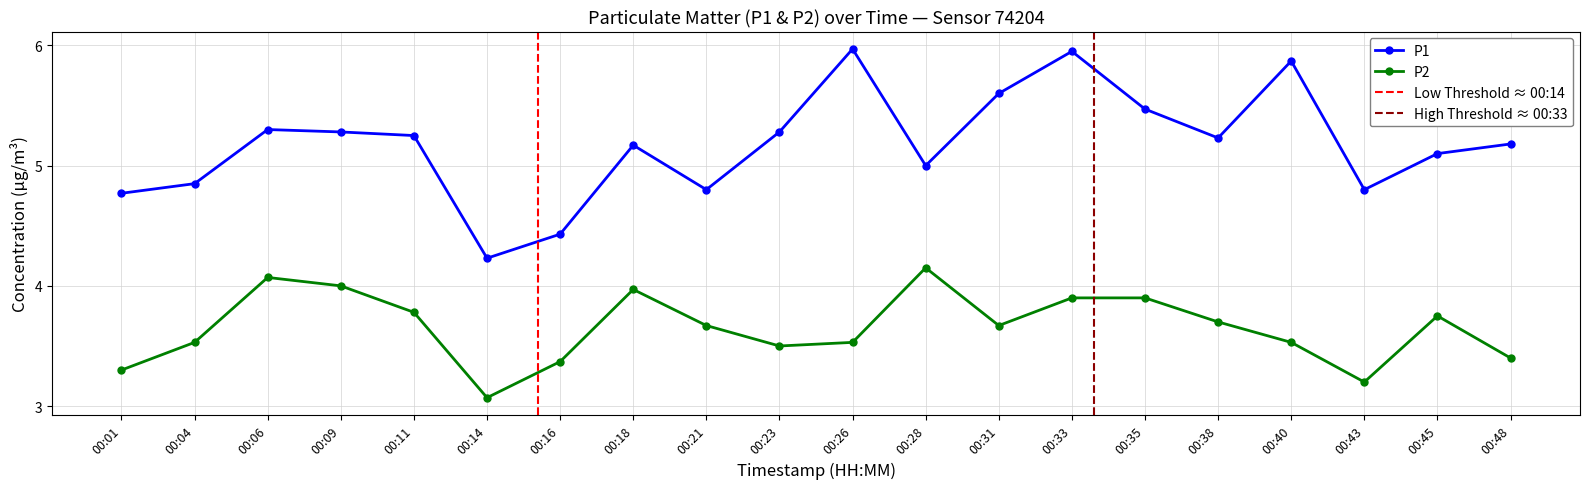

True or false: P2 and P1 intersect in this chart.

False